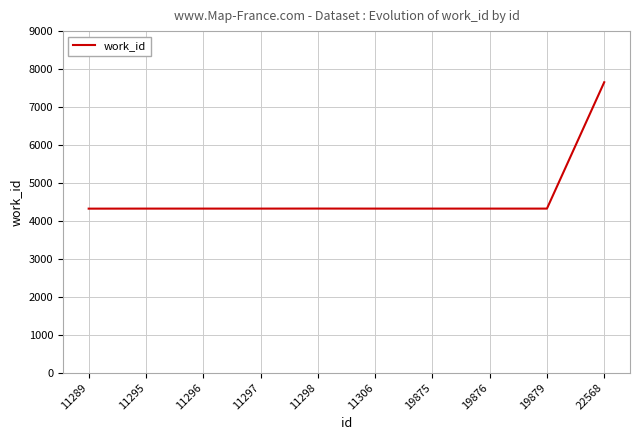

How many lines are shown in the chart?

1